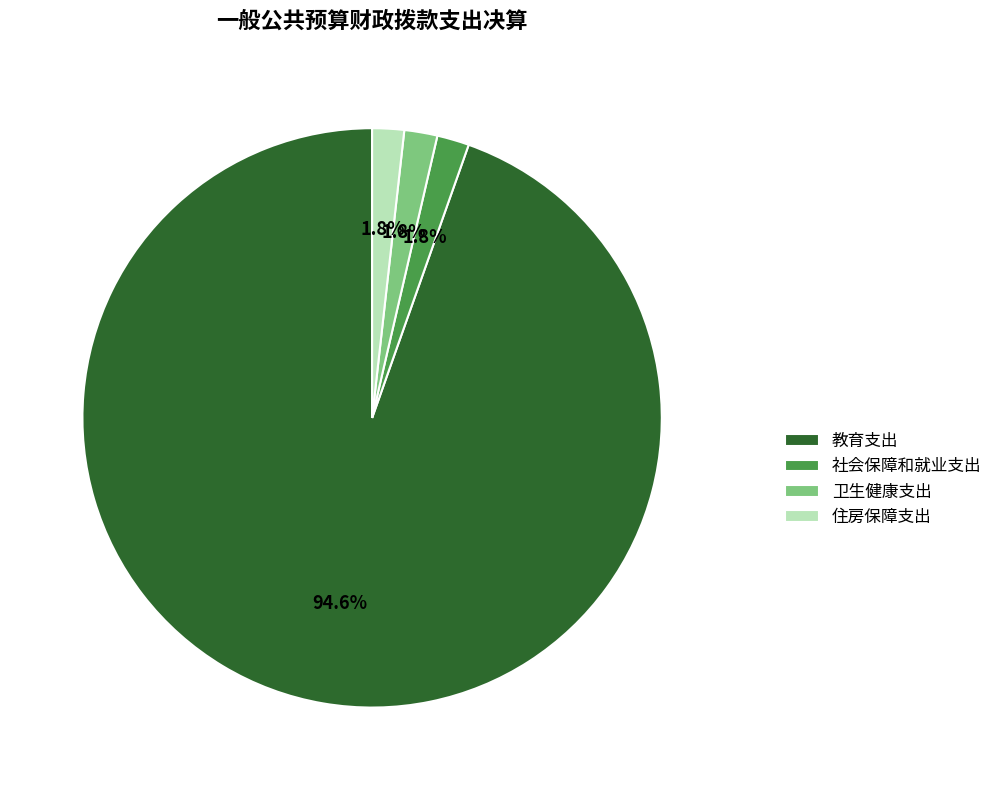

Count the number of slices in the pie.

4